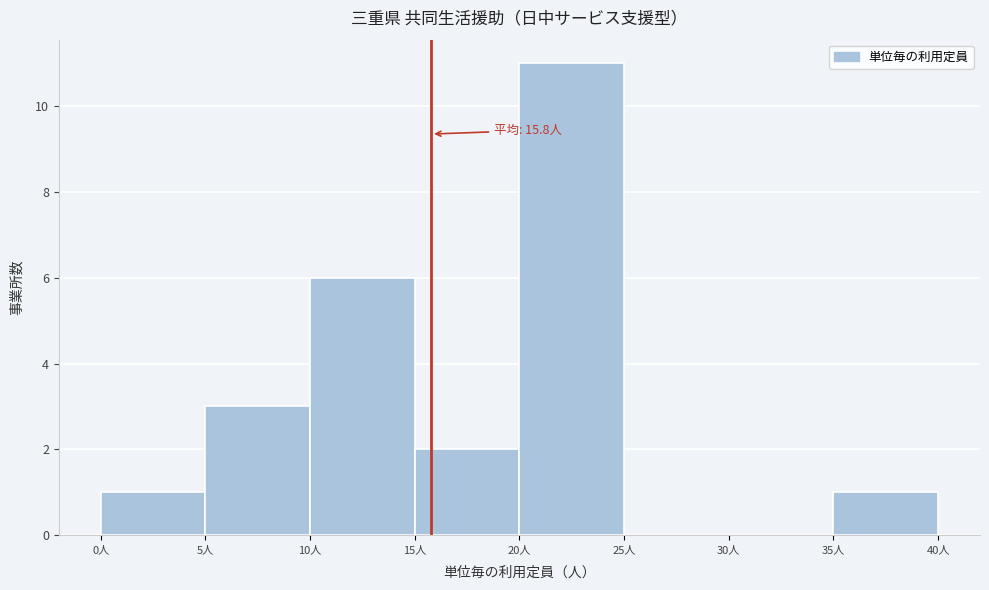

Which range on the x-axis has the tallest bar?

20 to 25